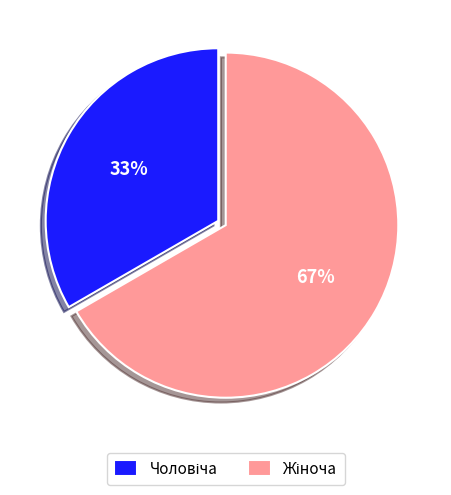

Is there a majority slice in this chart?

Yes